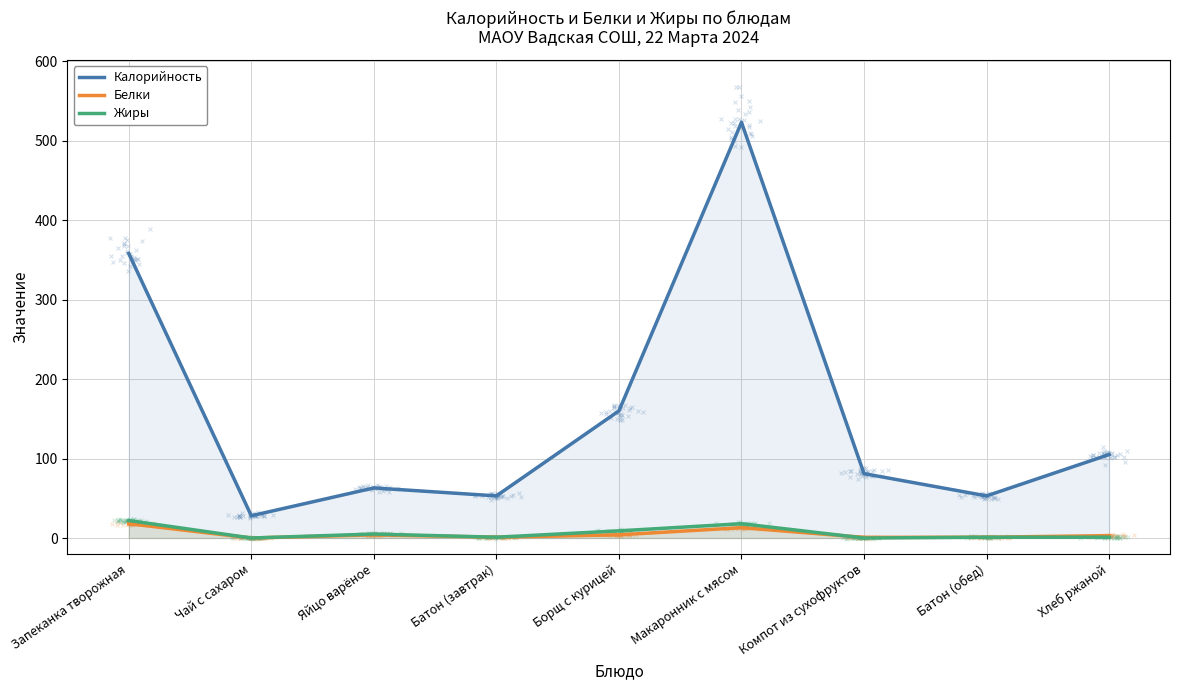

Which series has the largest Y range (max minus min)?

Калорийность